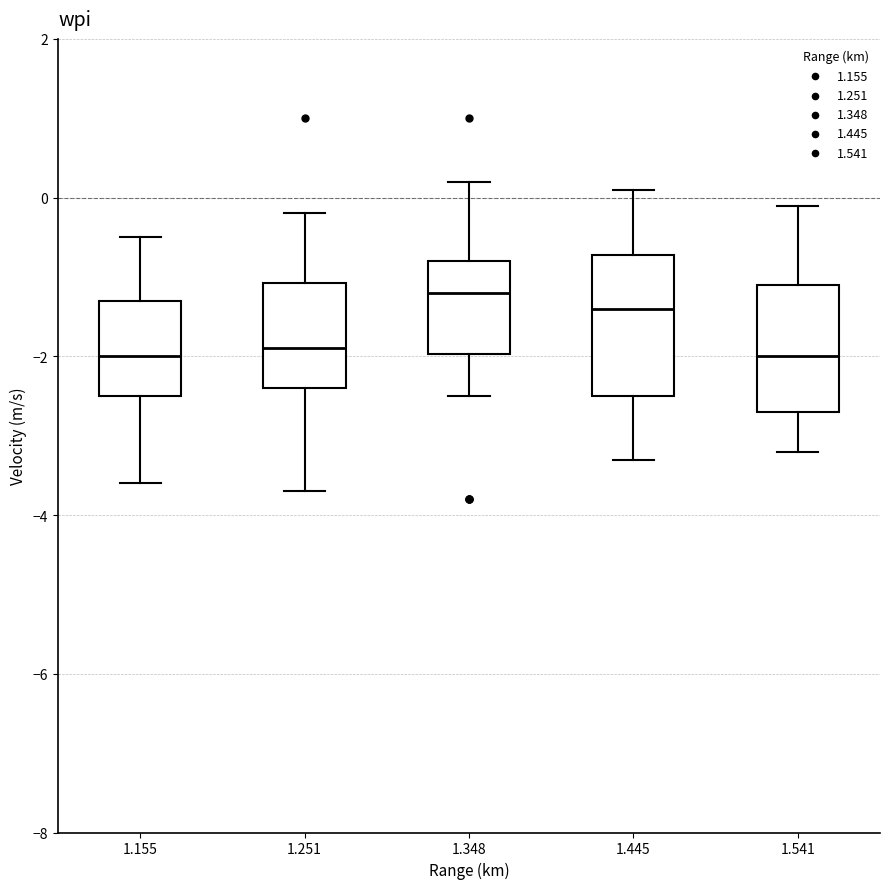

Where does the median line of the box at x = 1.541 sit on the y-axis? The values are not printed on the chart, so give them approximately, as read against the axis.

-2.0